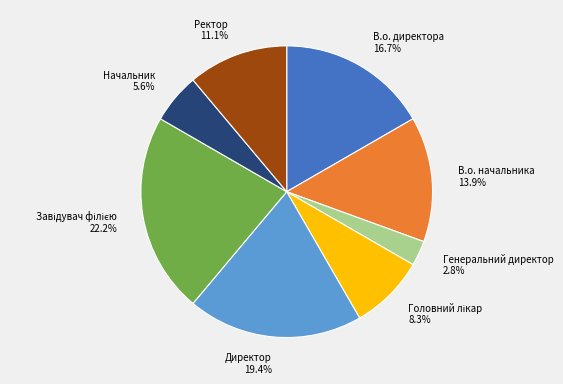

Which slice is the smallest?

Генеральний директор